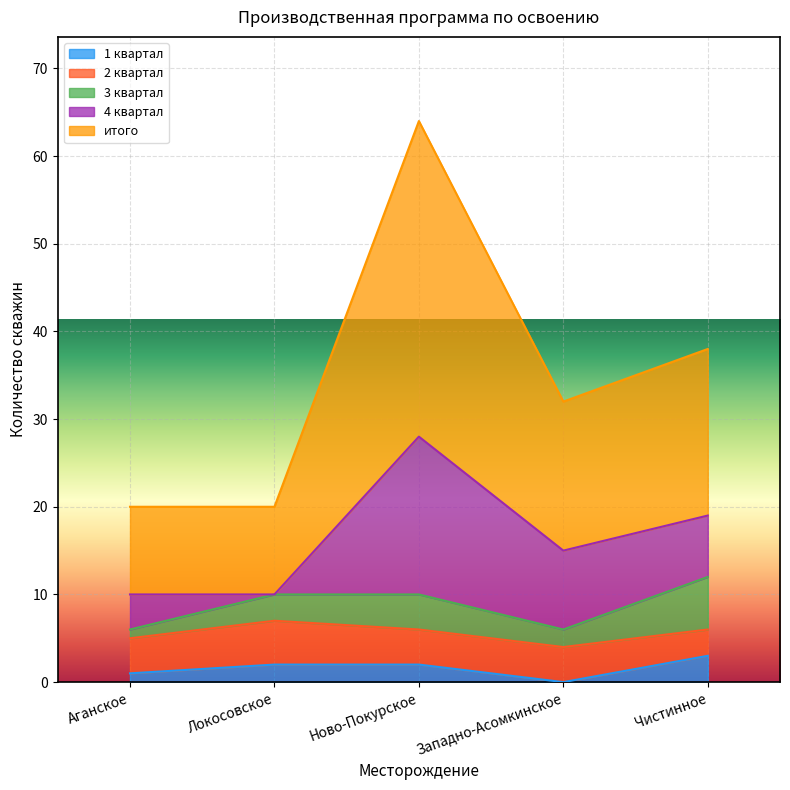

At which label does итого first exceed 17?

Ново-Покурское